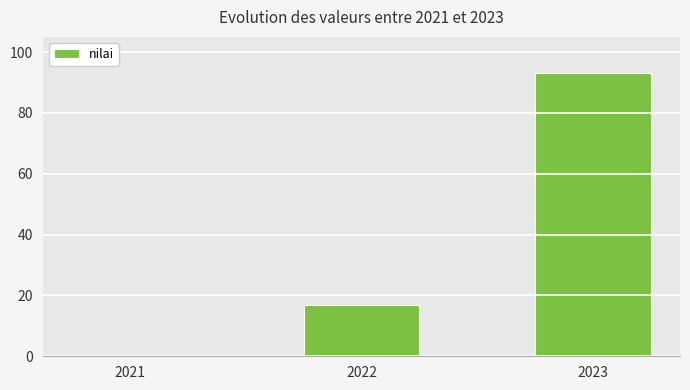

Count the number of data series in this chart.

1